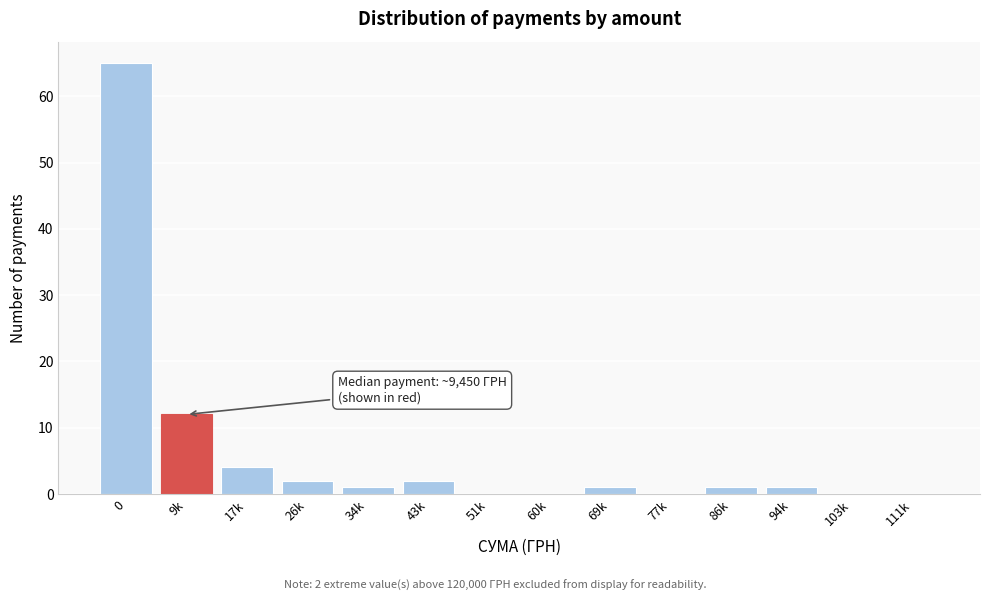

Reading left to right, extract all data points from this chart.

0=65	9k=12	17k=4	26k=2	34k=1	43k=2	51k=0	60k=0	69k=1	77k=0	86k=1	94k=1	103k=0	111k=0